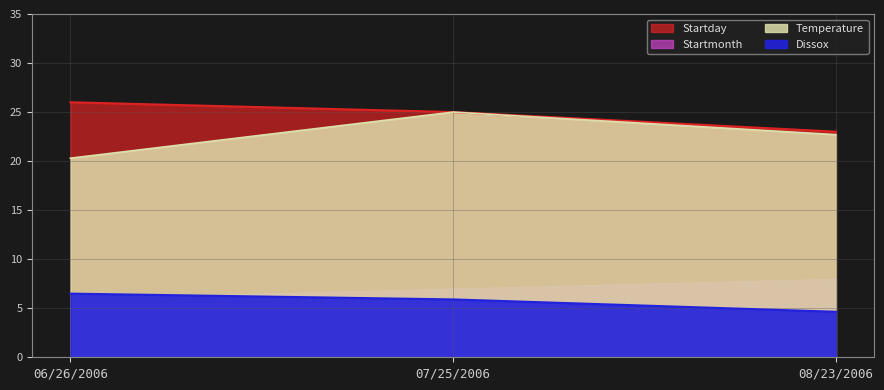

True or false: Startmonth has a value of 25.0 at 07/25/2006.

True